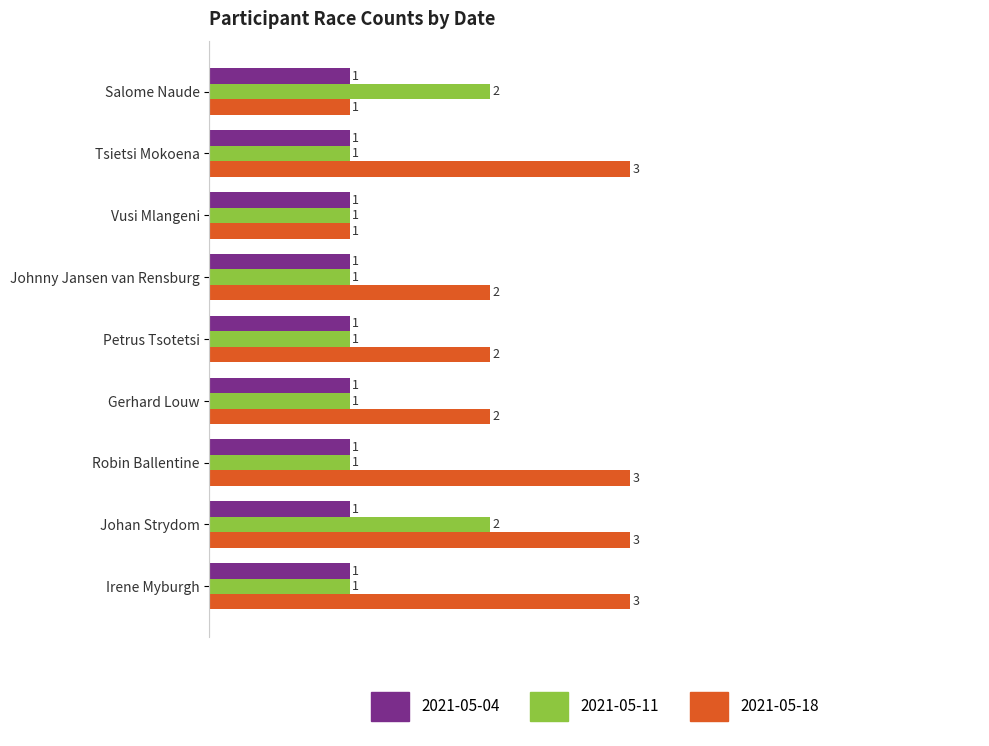

Is it true that 2021-05-18 equals 2 at Robin Ballentine?

False